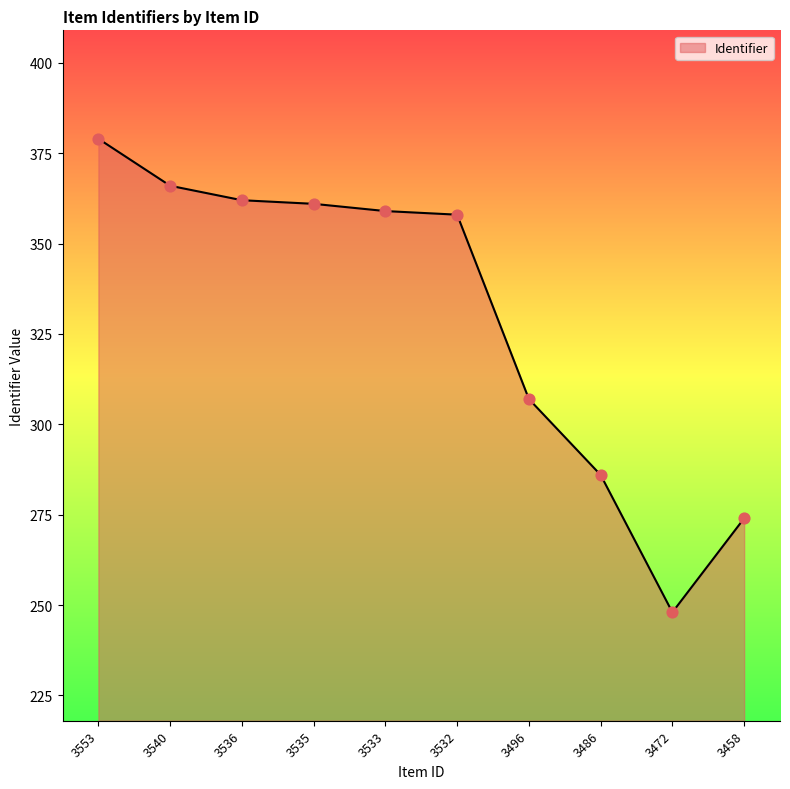

What is the change in value from 3553 to 3472?

-131